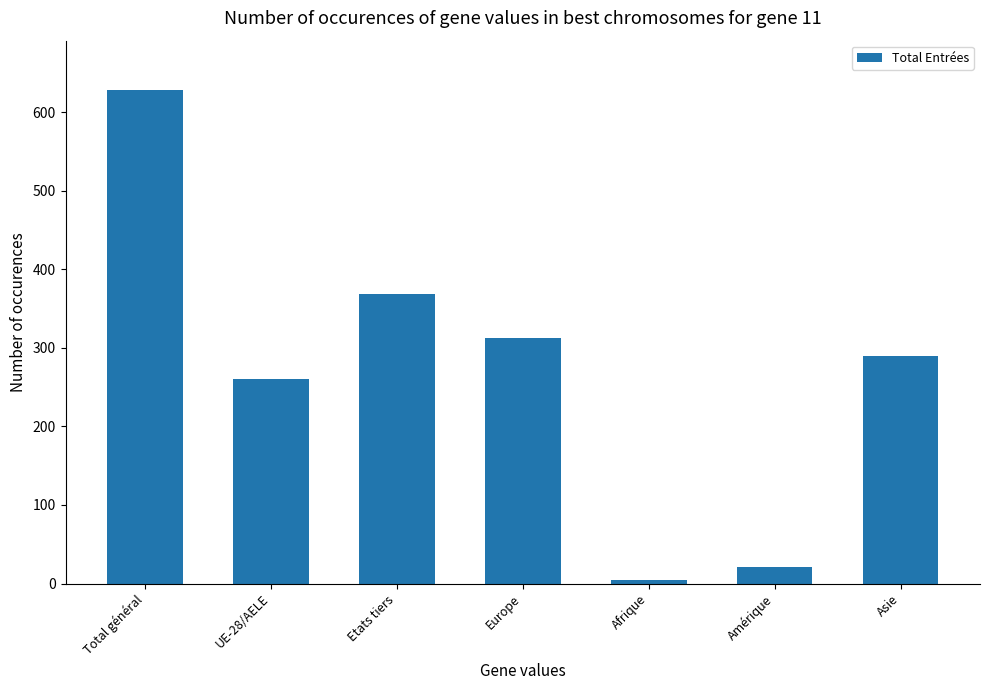

What is the value of the 3rd bar from the left?

368